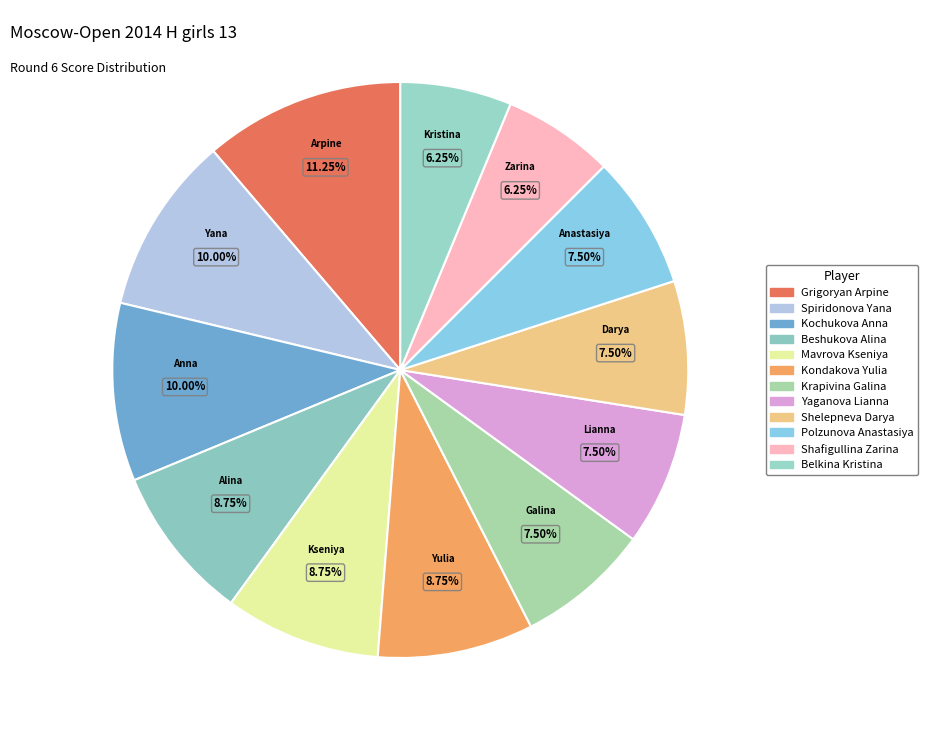

Combined, what portion of the pie is Spiridonova Yana and Belkina Kristina?

16.2%